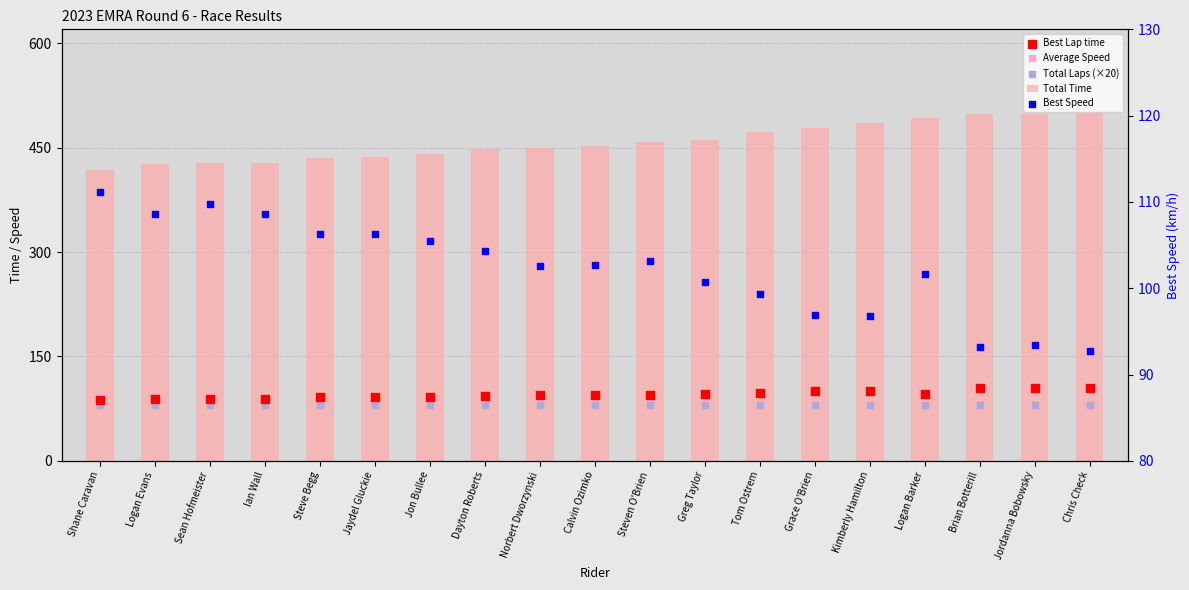

Is the value of Average Speed at Norbert Dworzynski greater than the value of Total Laps (×20) at Grace O'Brien?

Yes